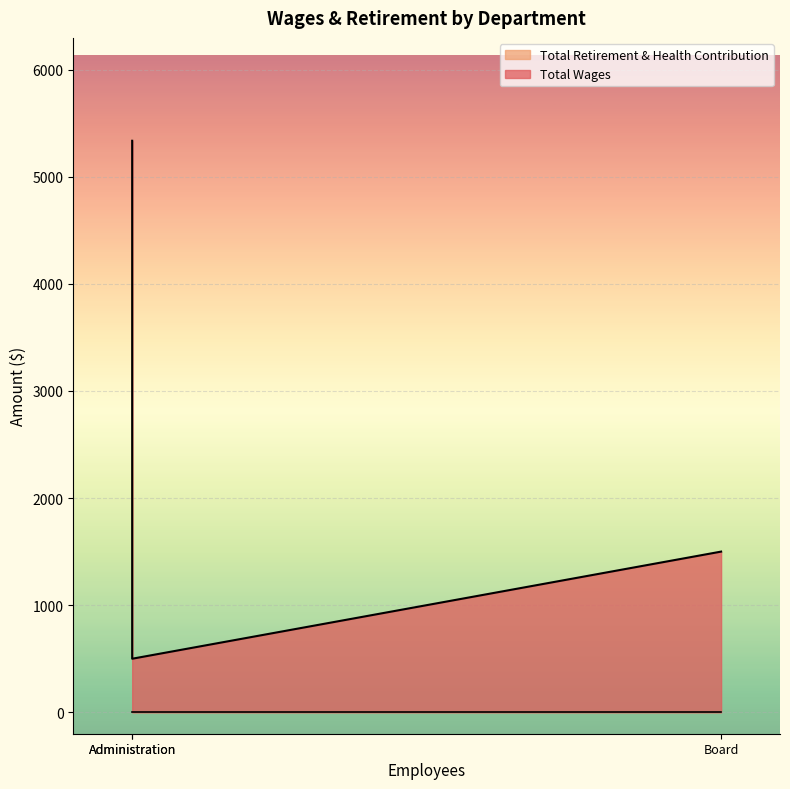

Which series has the widest spread of values?

Total Wages